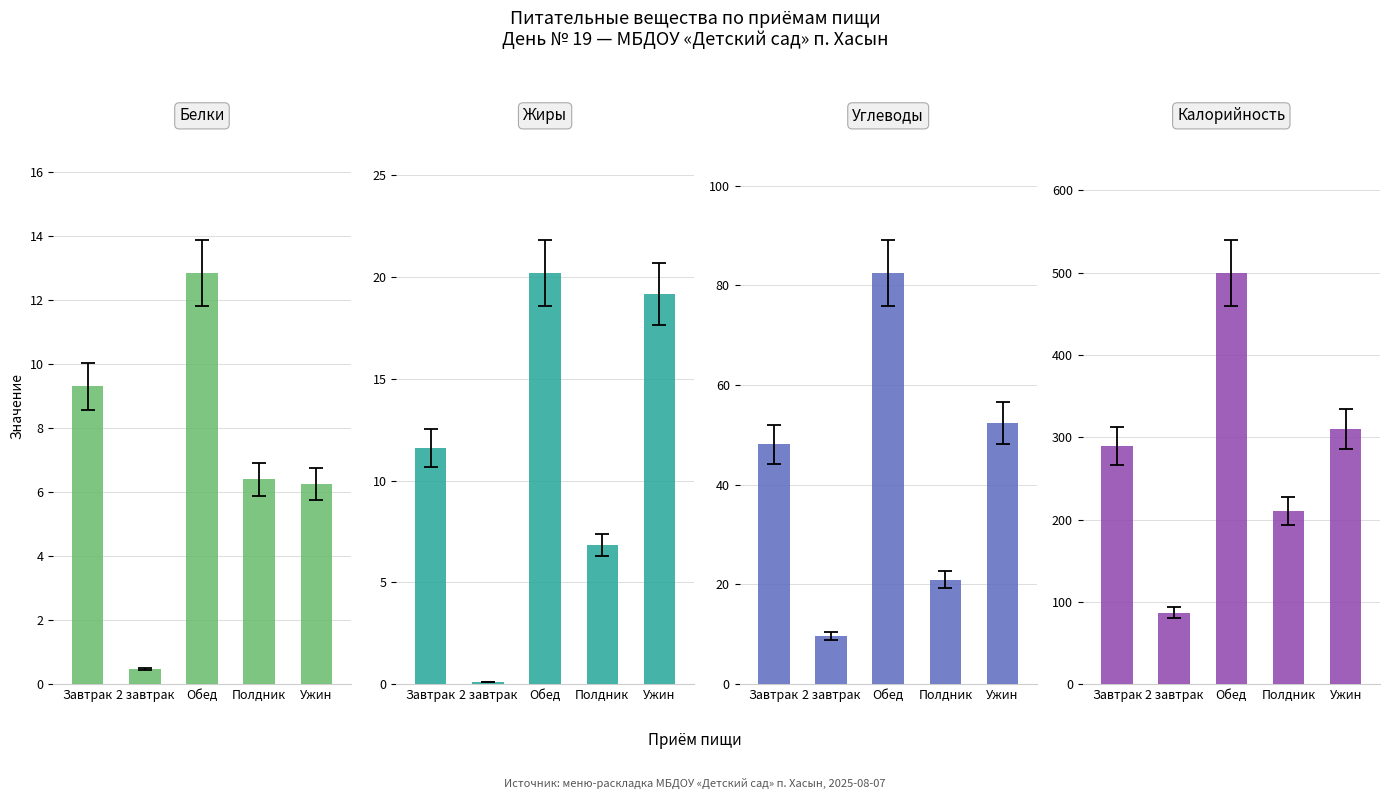

What are all the series names shown in the legend?

Белки, Жиры, Углеводы, Калорийность